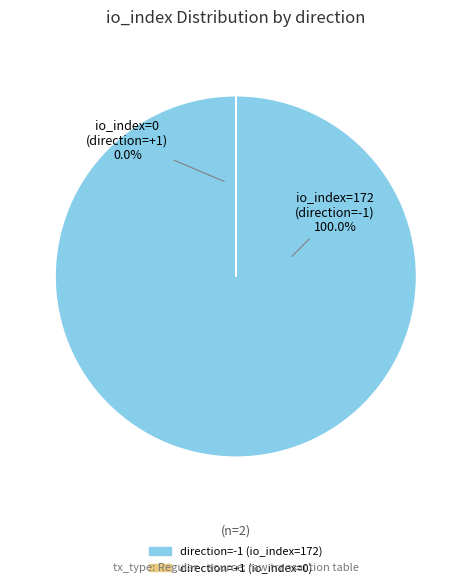

Rank the categories by value from highest to lowest.

direction=-1 (io_index=172), direction=1 (io_index=0)